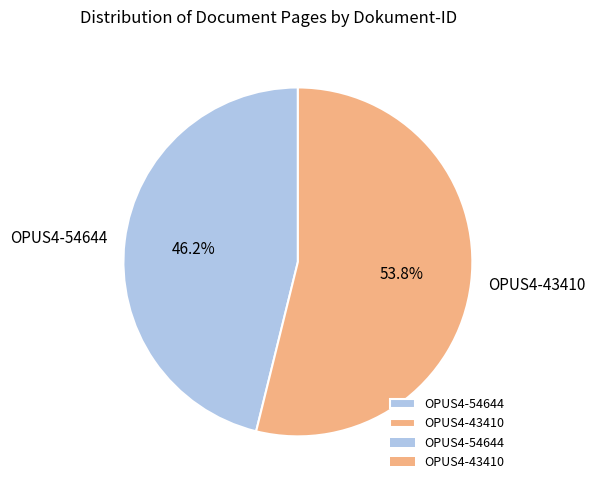

What is the ratio of the value at OPUS4-54644 to the value at OPUS4-43410?

0.9